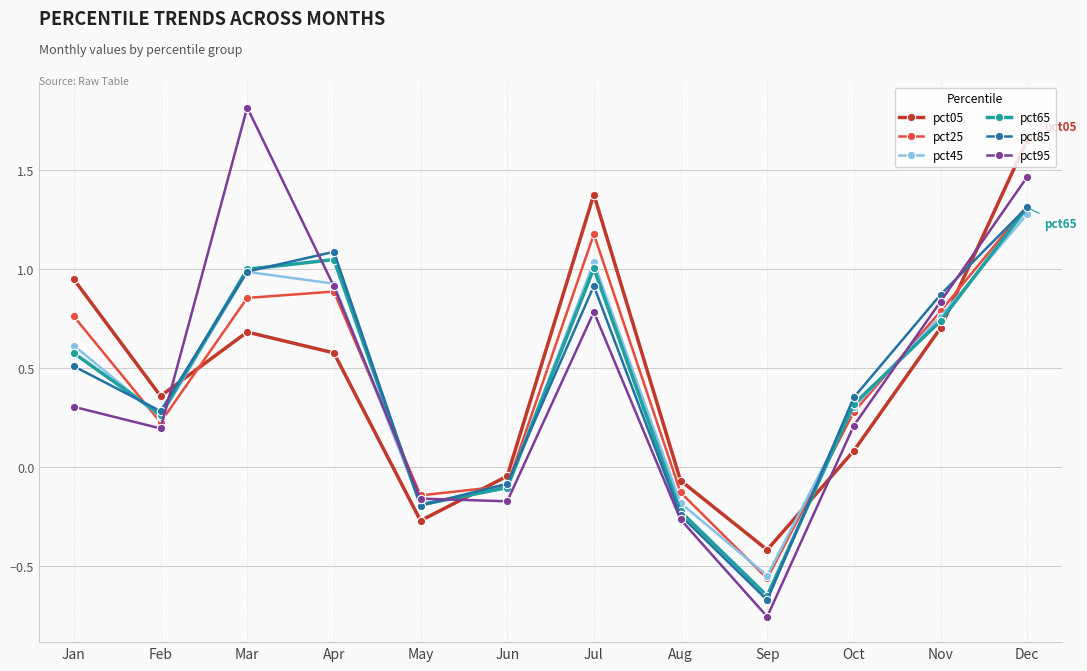

At which category is the sum across all series the highest?

Dec